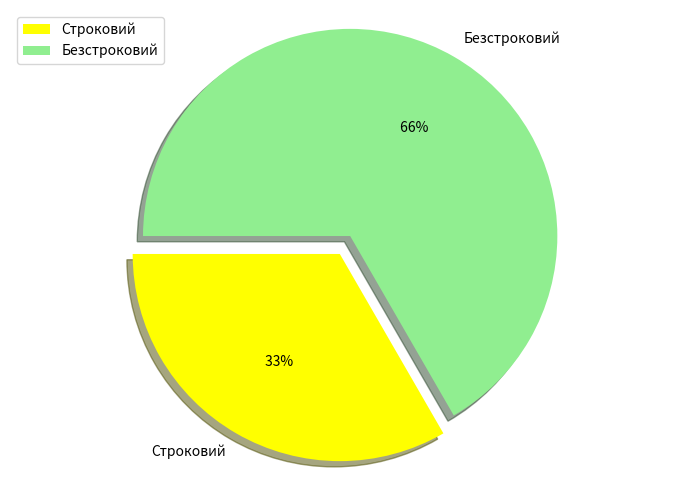

To the nearest percent, what is the difference between the Безстроковий and Строковий slice percentages?

33%